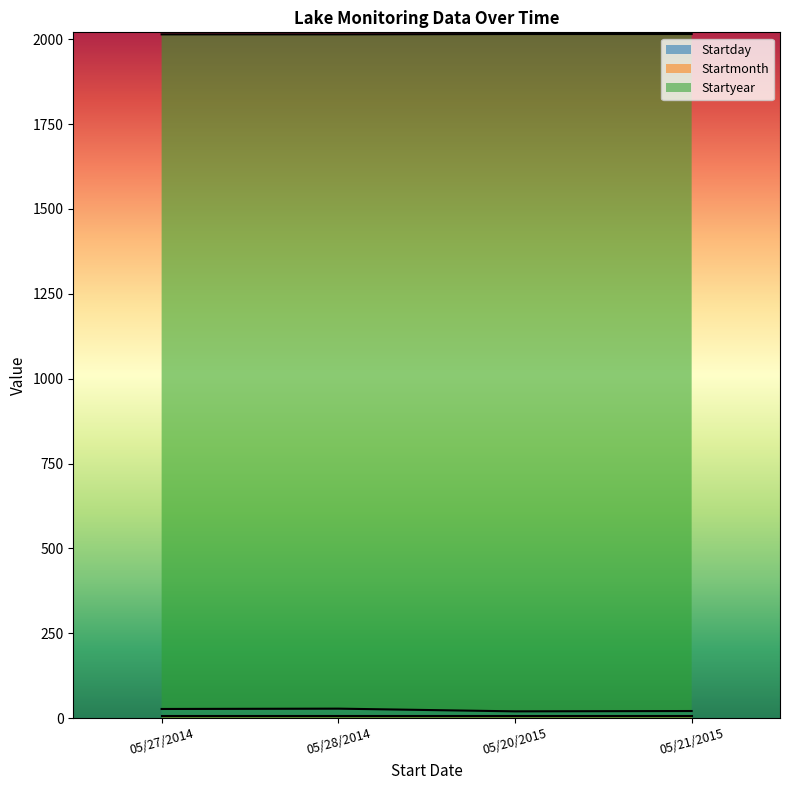

True or false: Startday and Startyear intersect in this chart.

False